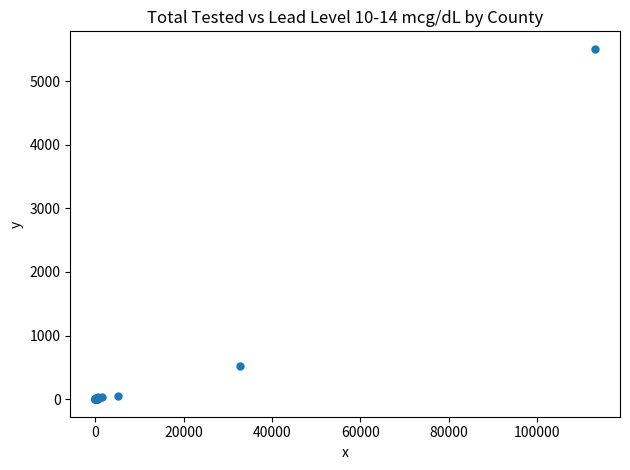

What Y value in the scatter plot is closest to 2753?

527